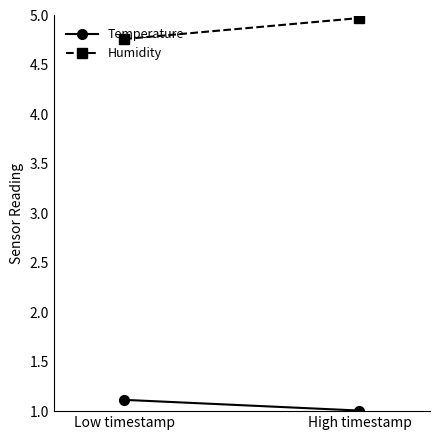

Between Low timestamp and High timestamp, which is larger?

Low timestamp